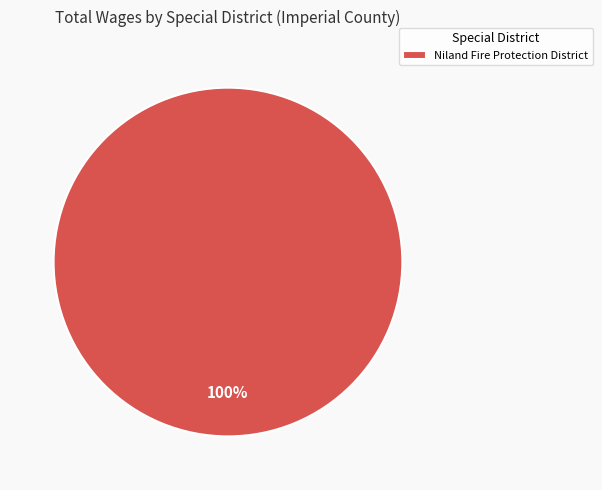

Rank the categories by value from highest to lowest.

Niland Fire Protection District